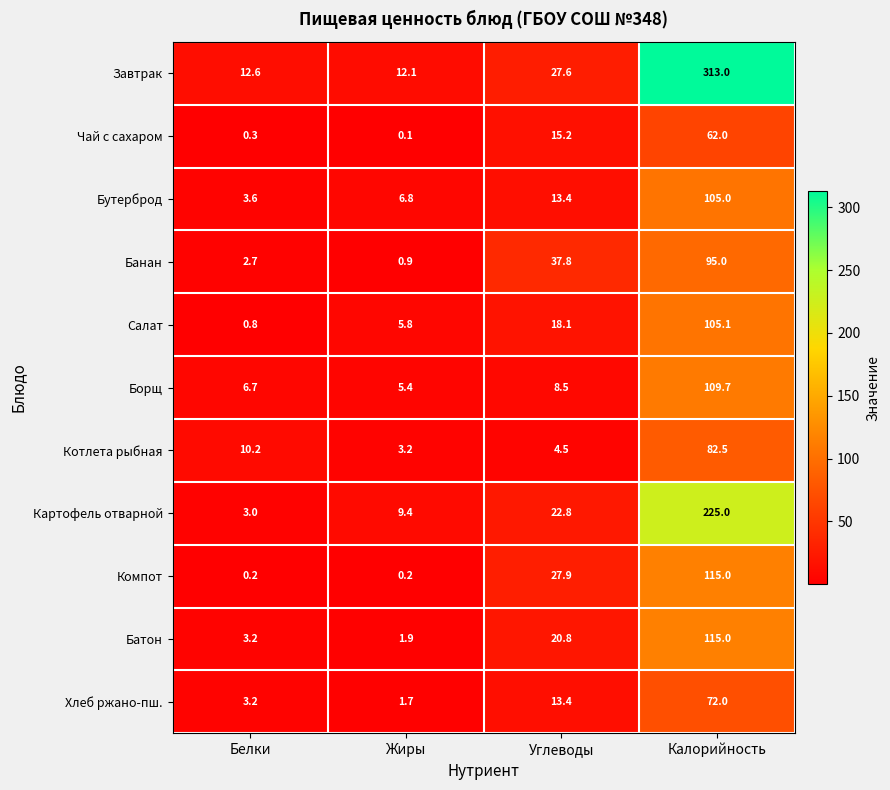

True or false: Котлета рыбная has a value of 30.5 at Калорийность.

False